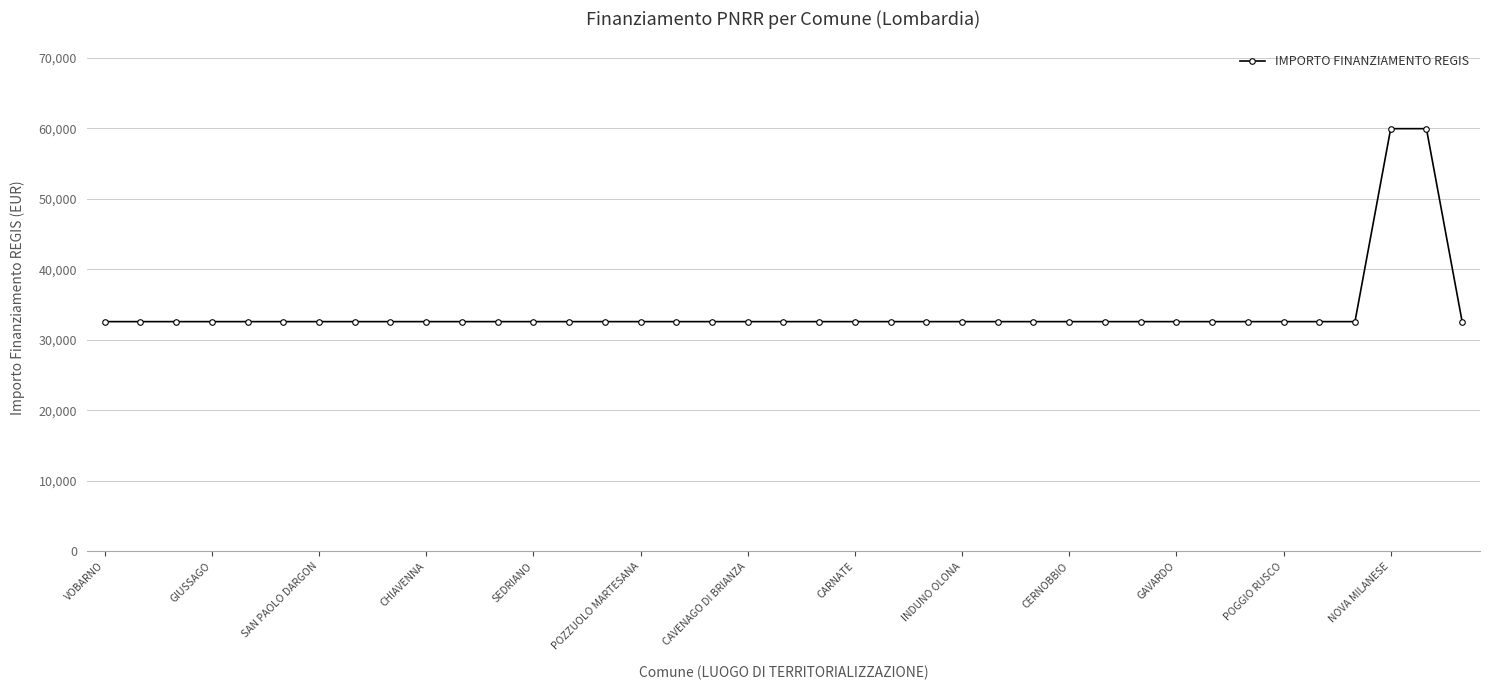

What is the value of the 30th point from the left?

32589